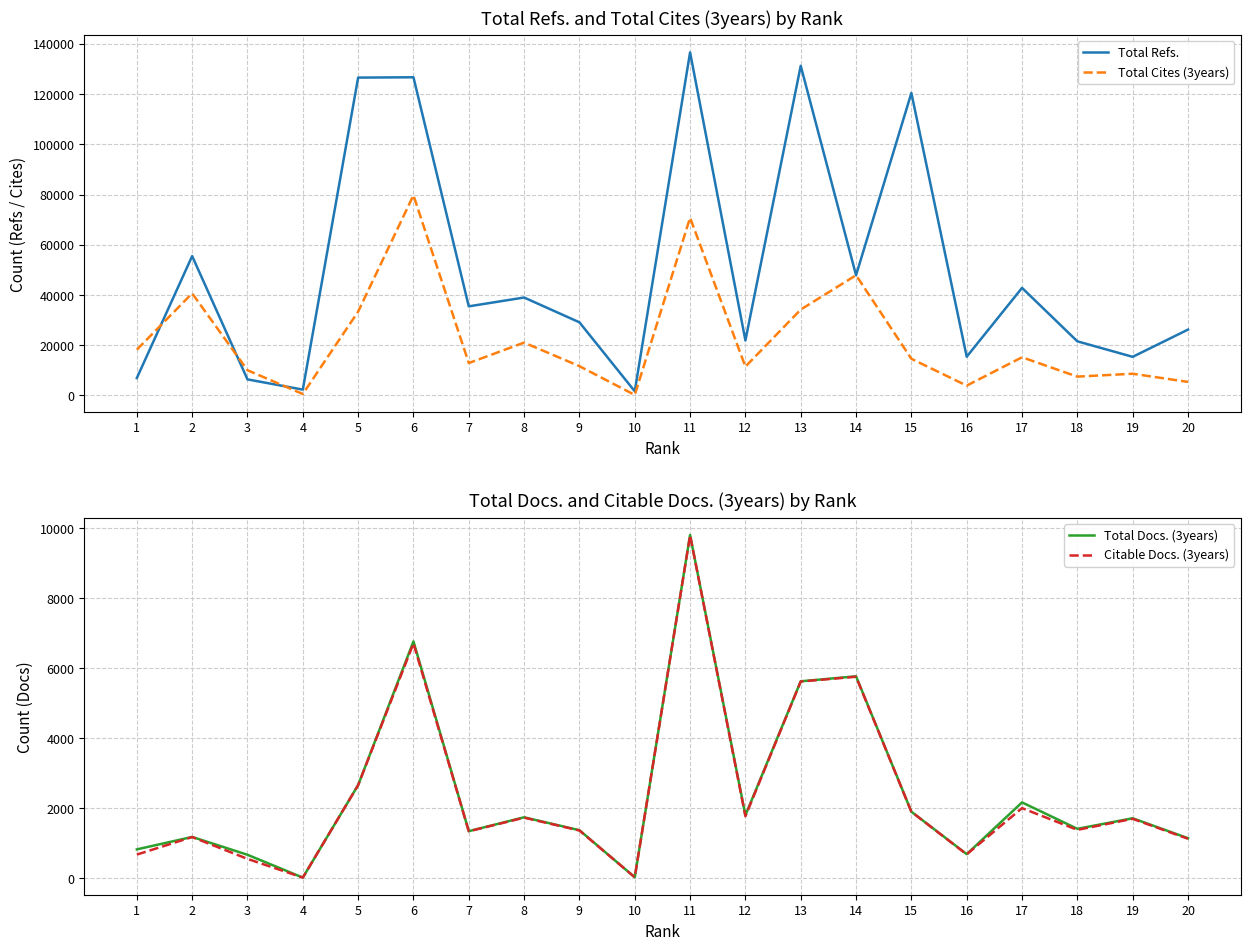

Count the number of data series in this chart.

4